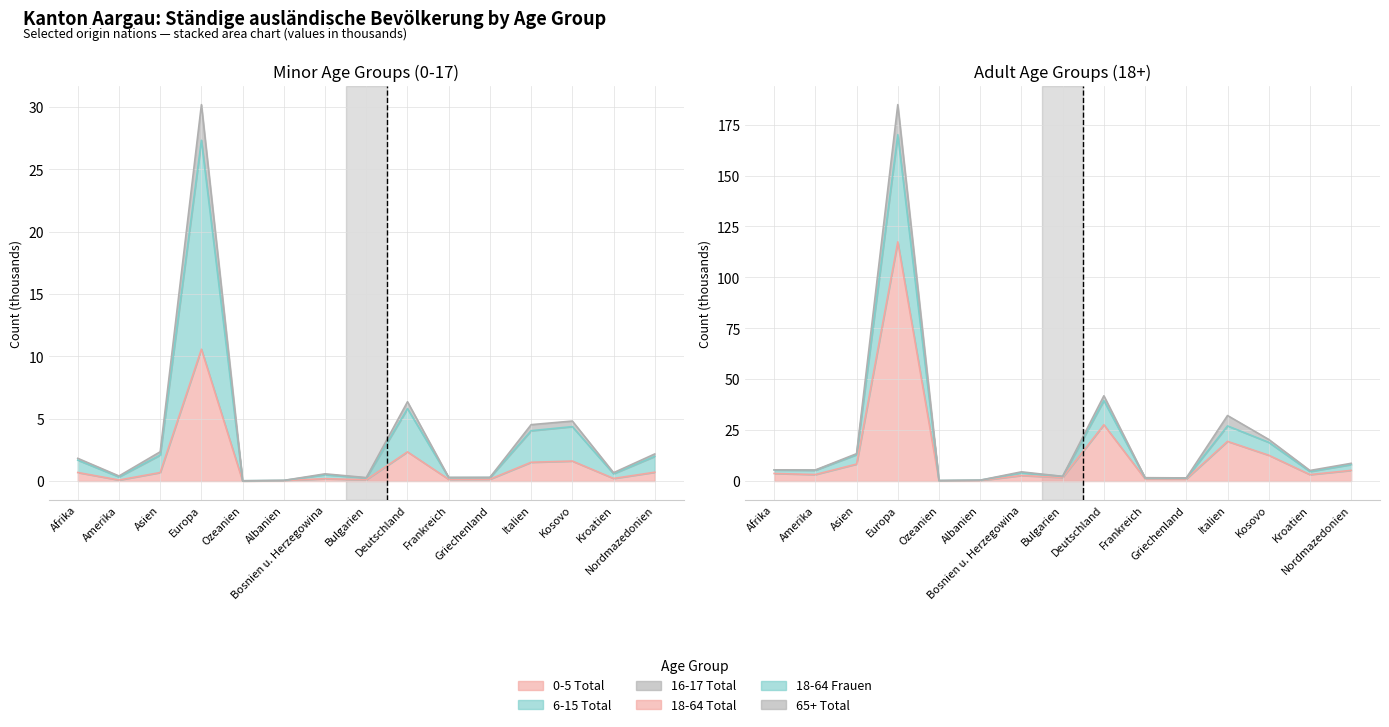

Count the number of data series in this chart.

6